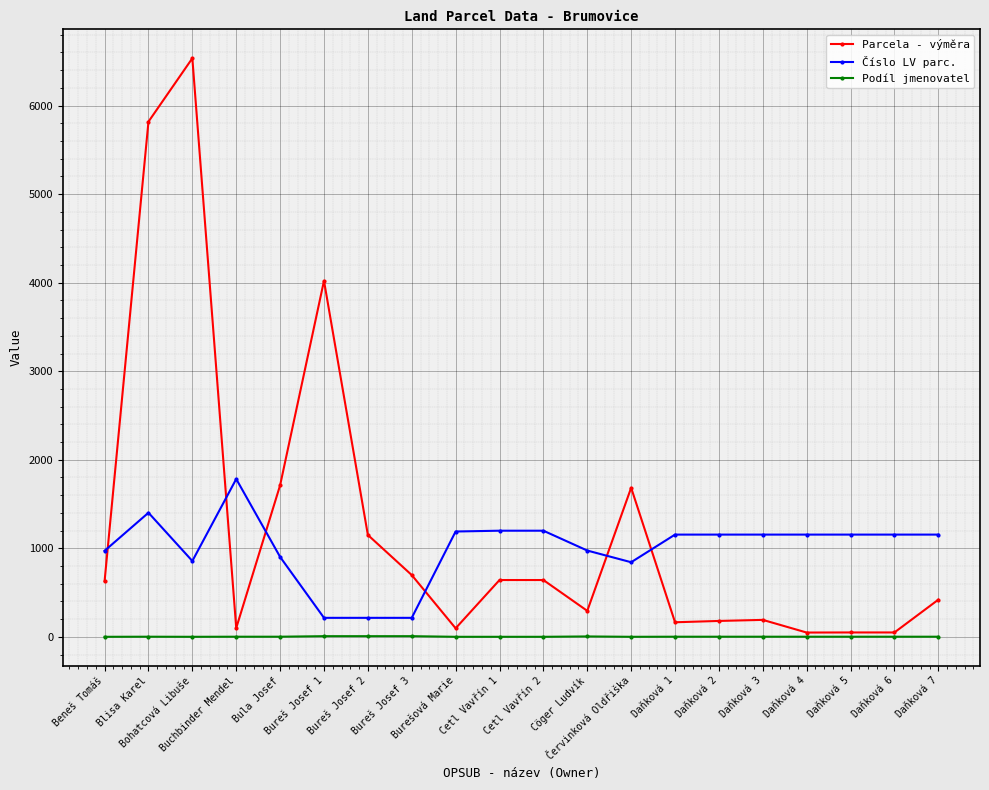

True or false: Parcela - výměra has more than 1 points higher than both neighbors.

True